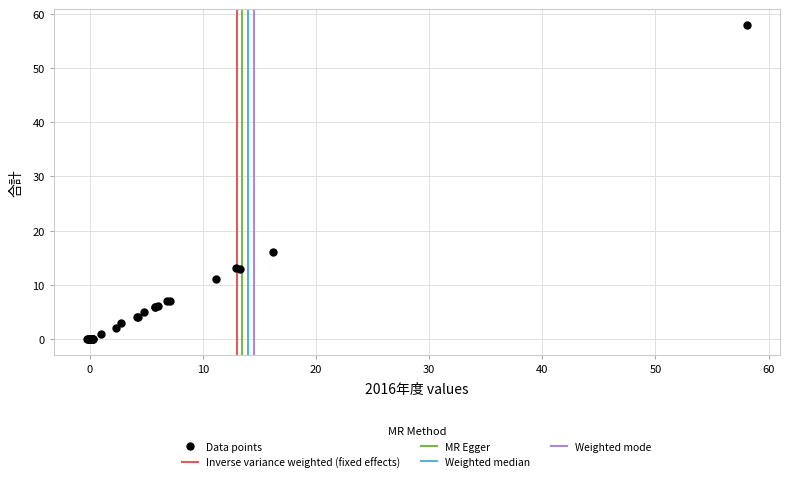

What Y value in the scatter plot is closest to 28?

16.0